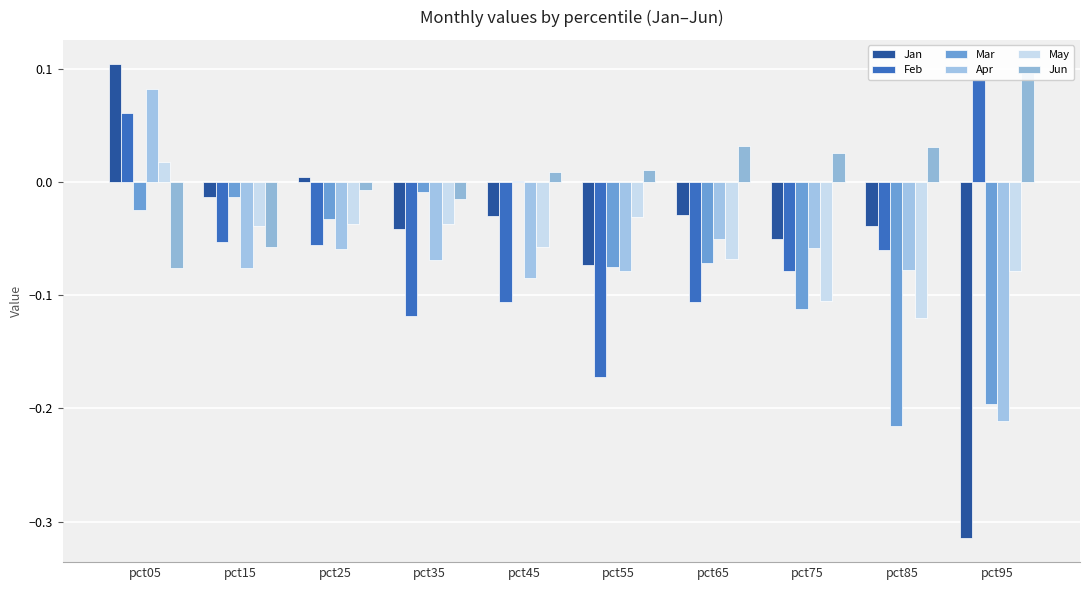

List the labels in order of Mar value, smallest first.

pct85, pct95, pct75, pct55, pct65, pct25, pct05, pct15, pct35, pct45